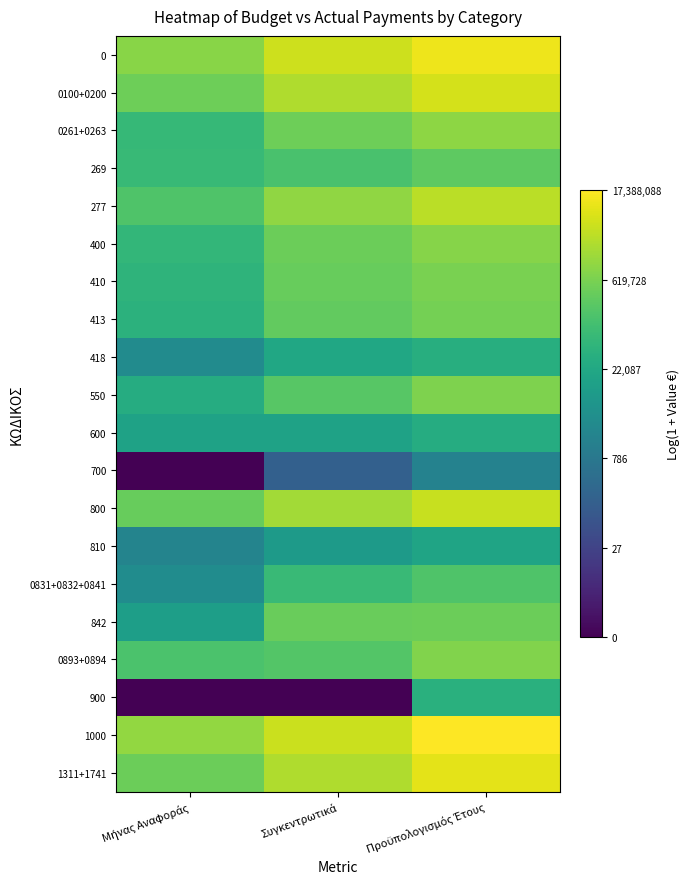

Reading right to left, transcribe all the data shown in this chart.

0: Προϋπολογισμός Έτους=16.3	Συγκεντρωτικά=15.4	Μήνας Αναφοράς=13.7
0100+0200: Προϋπολογισμός Έτους=15.6	Συγκεντρωτικά=14.7	Μήνας Αναφοράς=13.0
0261+0263: Προϋπολογισμός Έτους=13.9	Συγκεντρωτικά=13.0	Μήνας Αναφοράς=11.2
269: Προϋπολογισμός Έτους=12.5	Συγκεντρωτικά=11.9	Μήνας Αναφοράς=11.3
277: Προϋπολογισμός Έτους=15.0	Συγκεντρωτικά=13.9	Μήνας Αναφοράς=12.1
400: Προϋπολογισμός Έτους=13.6	Συγκεντρωτικά=13.0	Μήνας Αναφοράς=11.0
410: Προϋπολογισμός Έτους=13.3	Συγκεντρωτικά=12.8	Μήνας Αναφοράς=10.8
413: Προϋπολογισμός Έτους=13.2	Συγκεντρωτικά=12.7	Μήνας Αναφοράς=10.7
418: Προϋπολογισμός Έτους=10.5	Συγκεντρωτικά=9.9	Μήνας Αναφοράς=8.0
550: Προϋπολογισμός Έτους=13.5	Συγκεντρωτικά=12.3	Μήνας Αναφοράς=10.3
600: Προϋπολογισμός Έτους=10.3	Συγκεντρωτικά=9.6	Μήνας Αναφοράς=9.6
700: Προϋπολογισμός Έτους=7.4	Συγκεντρωτικά=5.1	Μήνας Αναφοράς=0.0
800: Προϋπολογισμός Έτους=15.3	Συγκεντρωτικά=14.4	Μήνας Αναφοράς=12.8
810: Προϋπολογισμός Έτους=9.7	Συγκεντρωτικά=9.1	Μήνας Αναφοράς=7.5
0831+0832+0841: Προϋπολογισμός Έτους=12.1	Συγκεντρωτικά=11.3	Μήνας Αναφοράς=8.1
842: Προϋπολογισμός Έτους=12.9	Συγκεντρωτικά=12.9	Μήνας Αναφοράς=9.3
0893+0894: Προϋπολογισμός Έτους=13.5	Συγκεντρωτικά=12.2	Μήνας Αναφοράς=12.0
900: Προϋπολογισμός Έτους=10.6	Συγκεντρωτικά=0.0	Μήνας Αναφοράς=0.0
1000: Προϋπολογισμός Έτους=16.7	Συγκεντρωτικά=15.3	Μήνας Αναφοράς=14.0
1311+1741: Προϋπολογισμός Έτους=16.0	Συγκεντρωτικά=14.7	Μήνας Αναφοράς=13.0